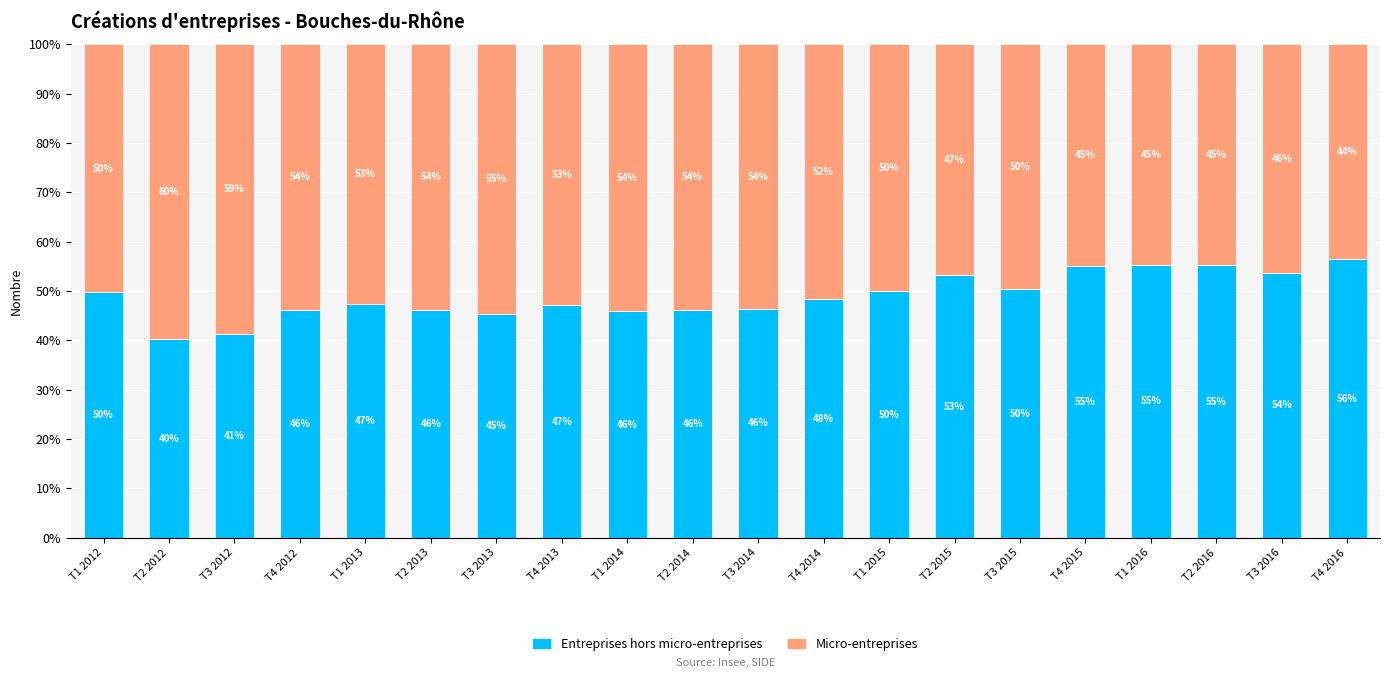

What is the total value across all series at T3 2016?

100.0